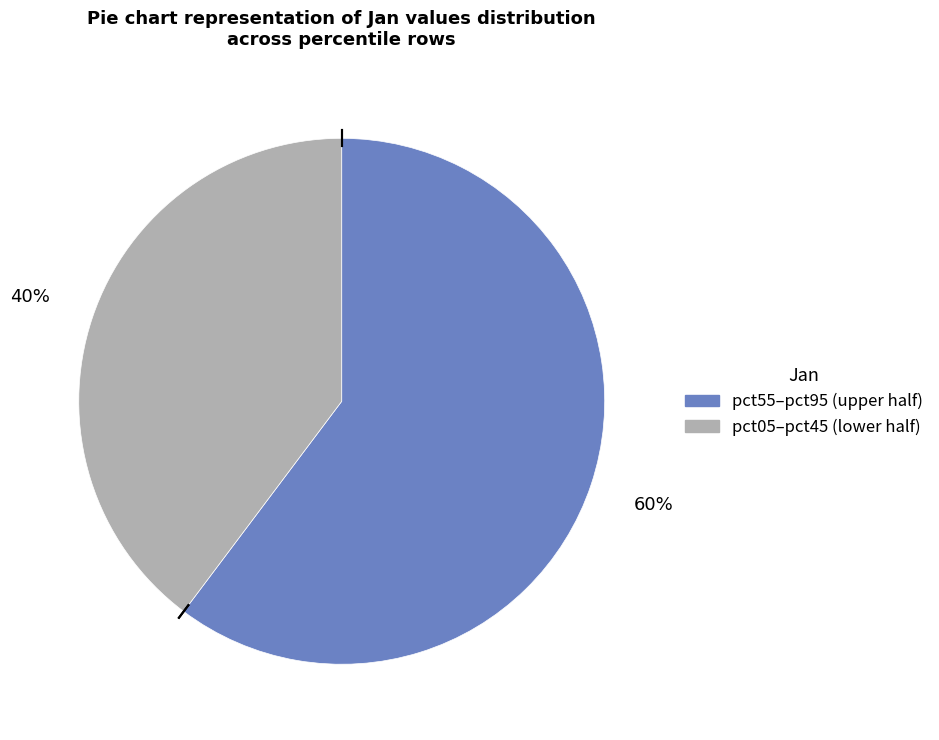

Does any single category account for the majority?

Yes